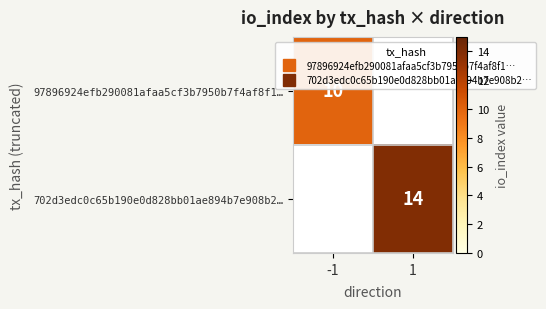

What is the spread (max minus min) of values at 1?

14